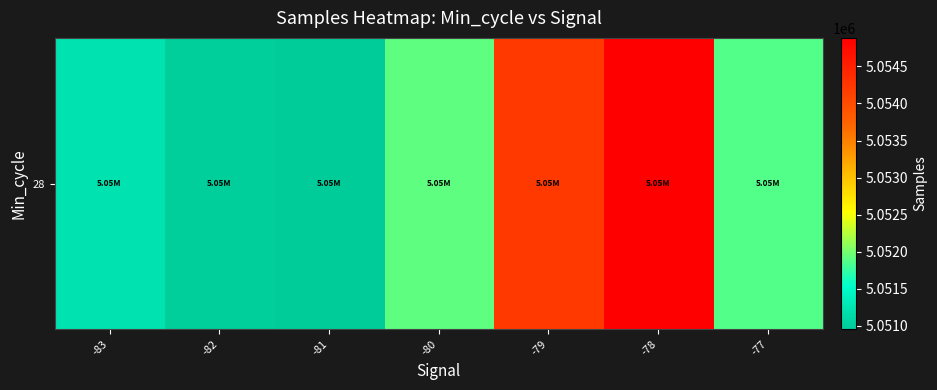

List the labels in order of value, largest first.

-78, -79, -80, -77, -83, -82, -81